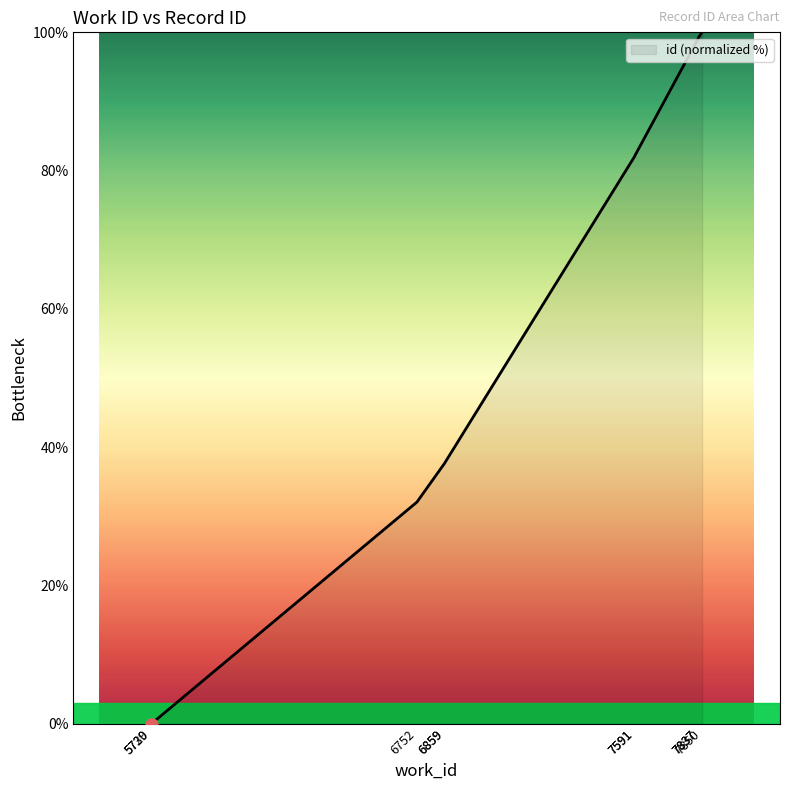

Approximately how many times larger is the value at 7591 compared to 7850?

0.8